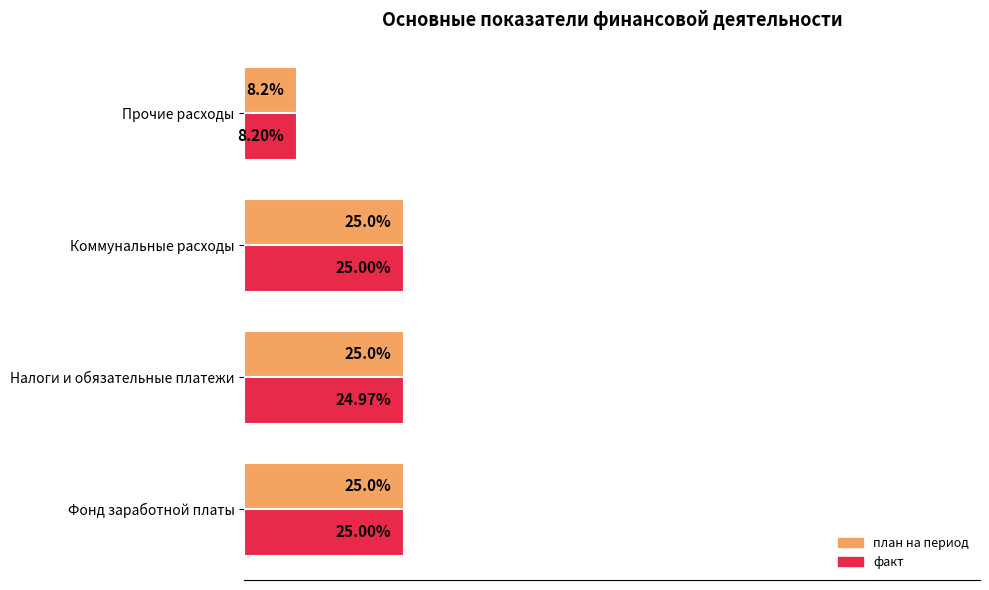

Is the value of план на период at Коммунальные расходы greater than the value of факт at Прочие расходы?

Yes